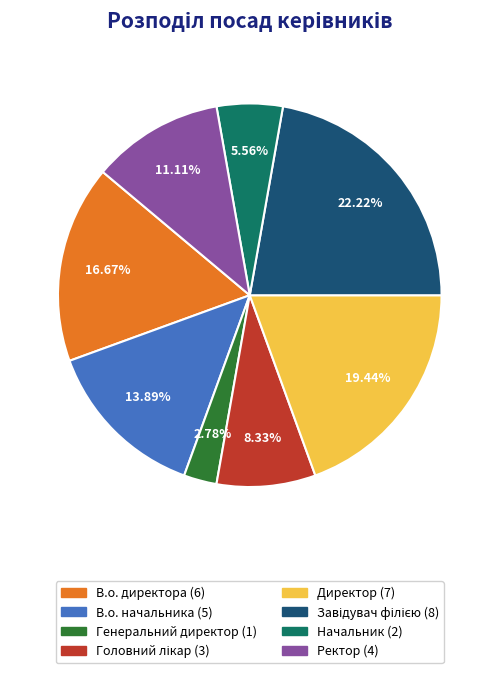

To the nearest percent, what percentage of the pie is Директор?

19%